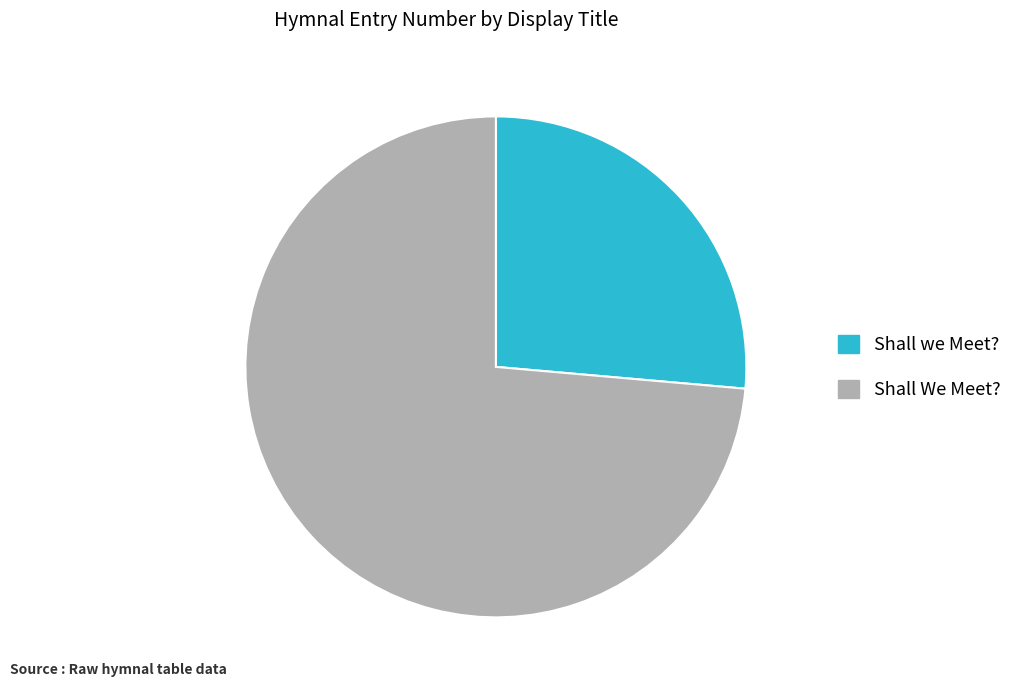

Is the sum of Shall we Meet? and Shall We Meet? greater than half?

Yes